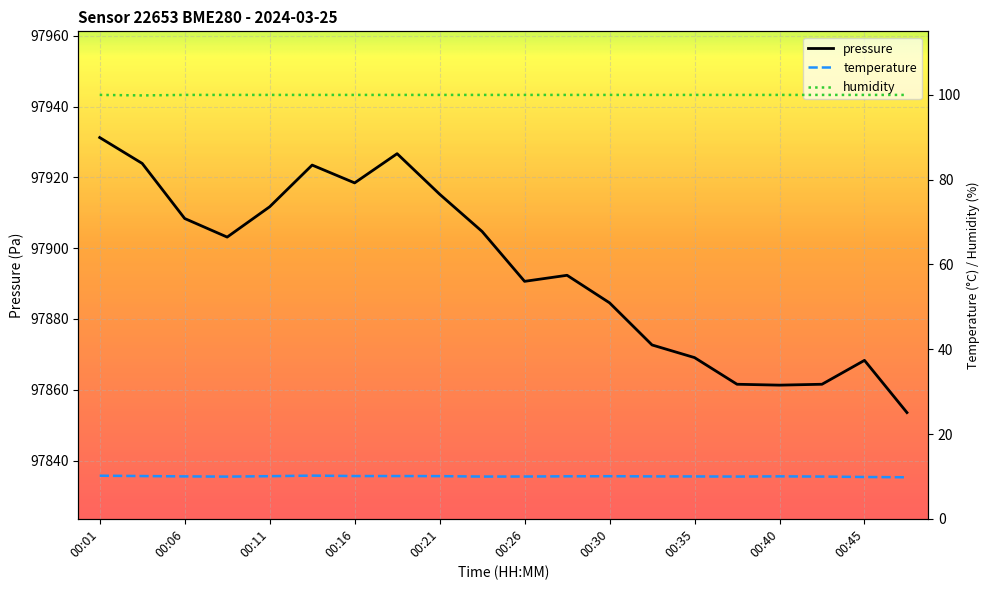

At which category is the sum across all series the highest?

00:01